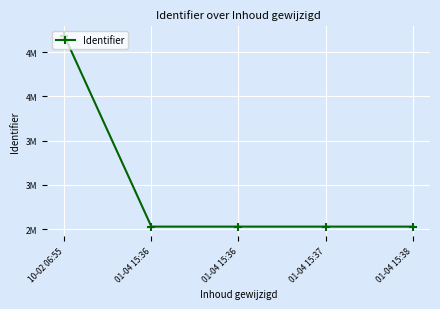

Is this an area chart (filled region under the line)?

No